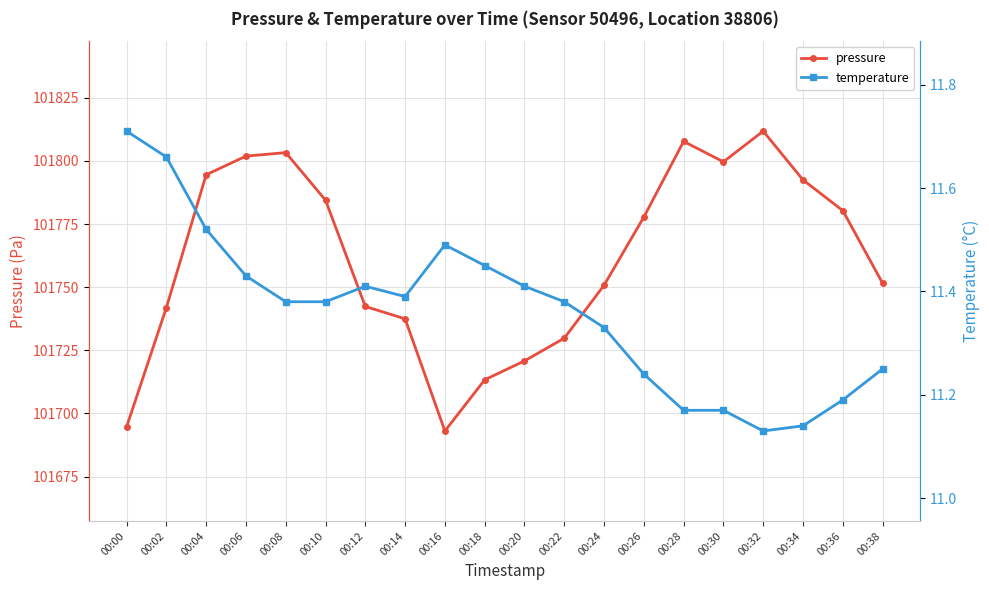

What is the difference between the pressure values at 00:06 and 00:36?

21.6